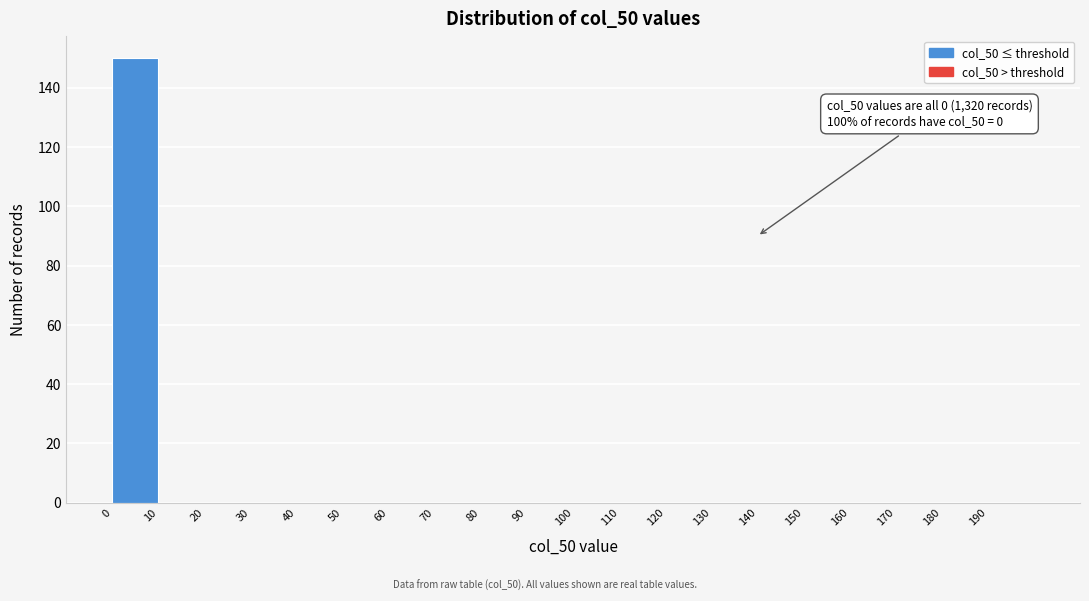

Which range on the x-axis has the tallest bar?

0 to 10